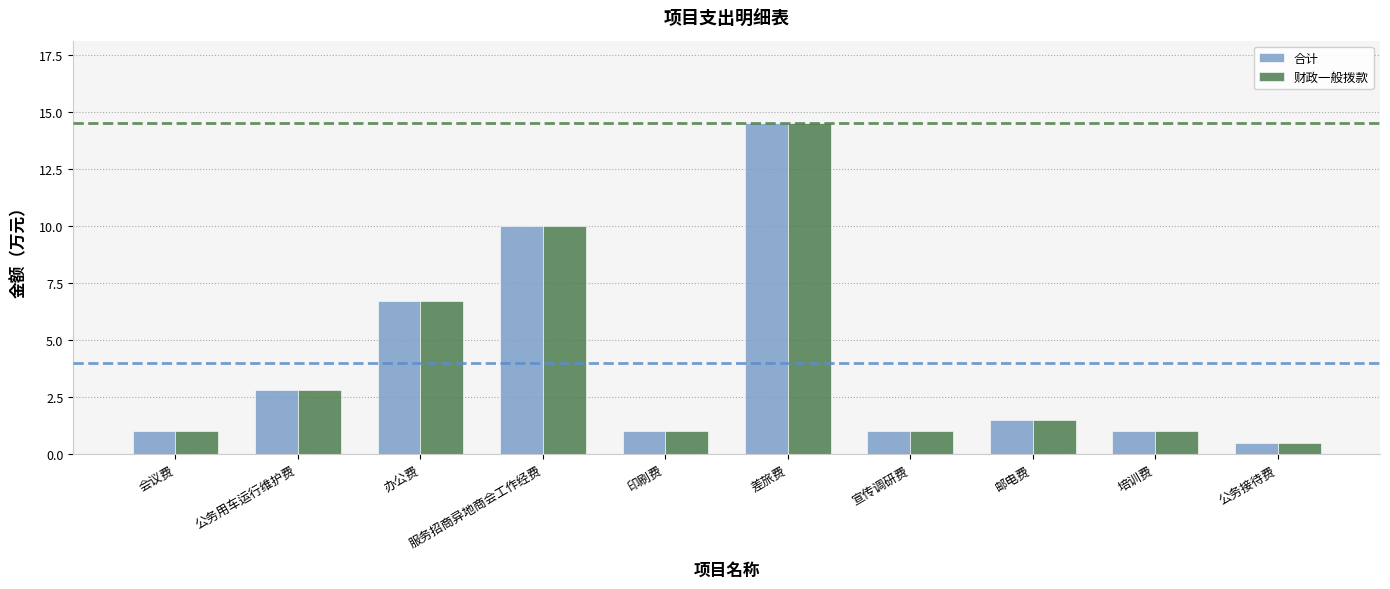

What is the difference between the maximum and second lowest values in the 财政一般拨款 series?

13.5